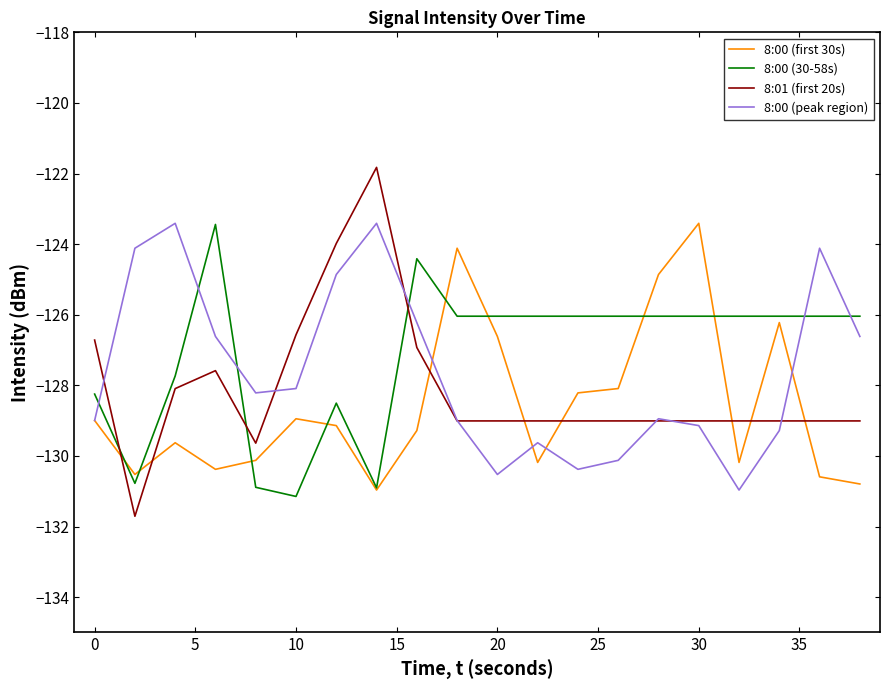

What is the minimum value for 8:01 (first 20s)?

-131.7